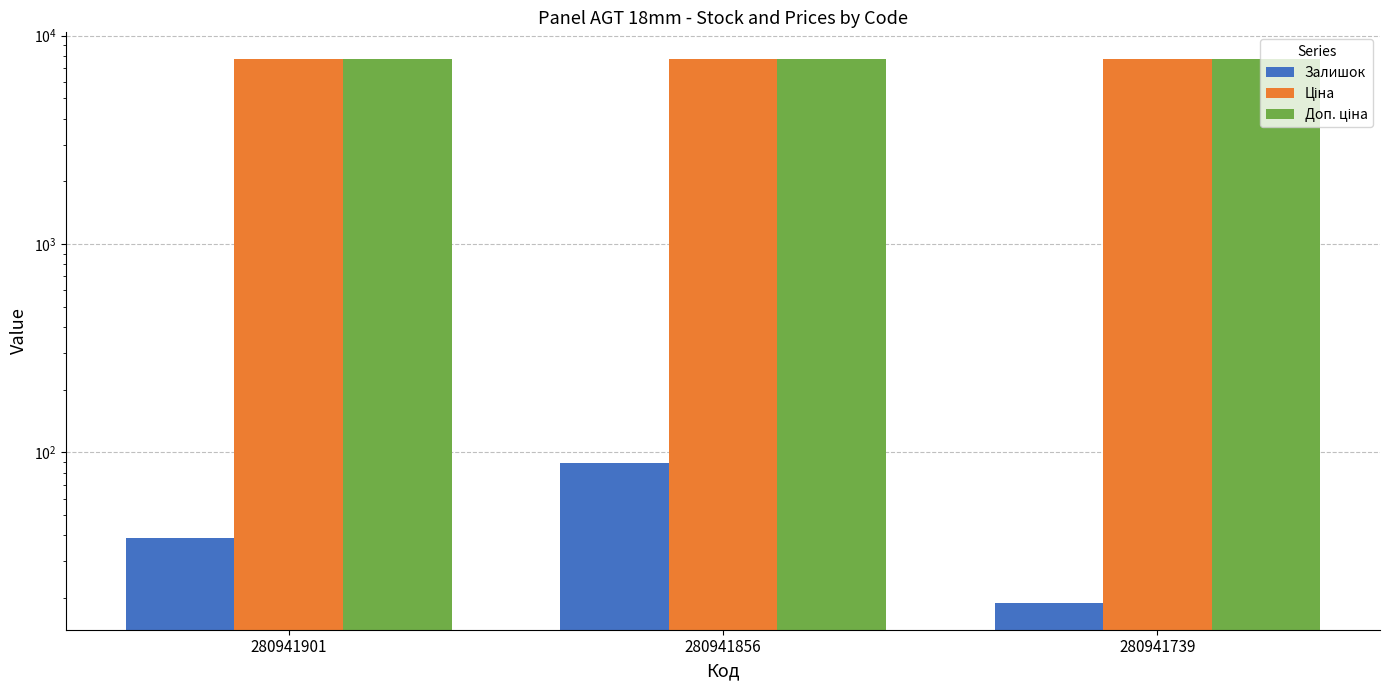

What is the smallest value displayed?

19.0